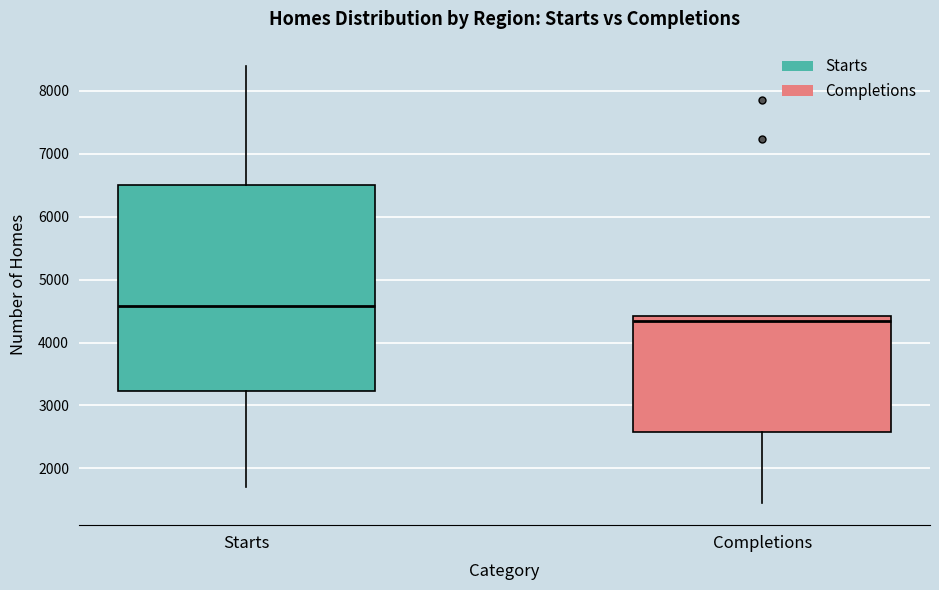

Reading left to right, read every box against the y-axis: the position of its median line, the range the box covers, and the ends of its whiskers. The values are not printed on the chart, so give them approximately, as read against the axis.

Starts: median 4600, box 3200 to 6500, whiskers 1700 to 8400
Completions: median 4300, box 2600 to 4400, whiskers 1400 to 4400